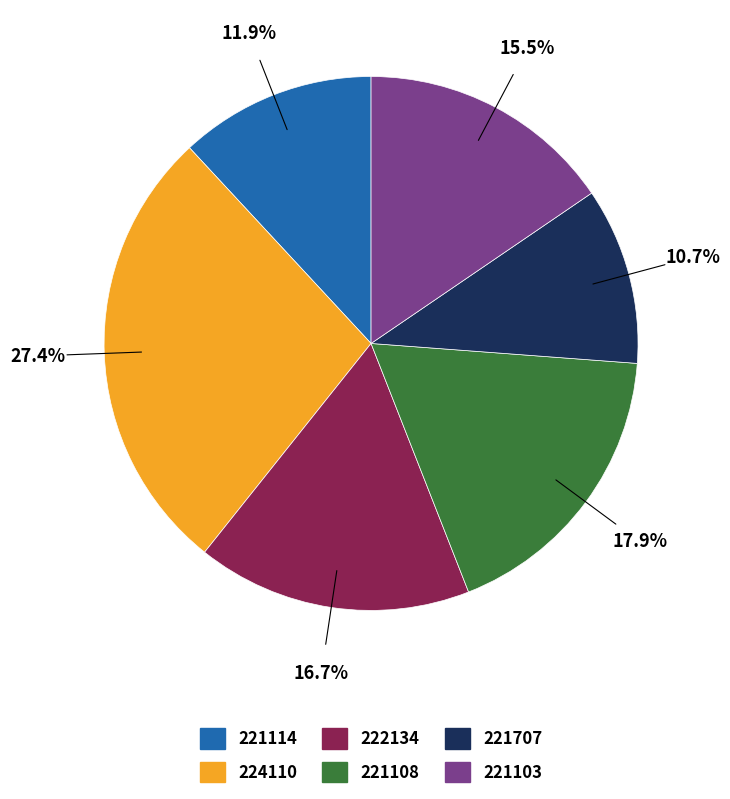

Is it true that 222134 is 2% of the pie?

False